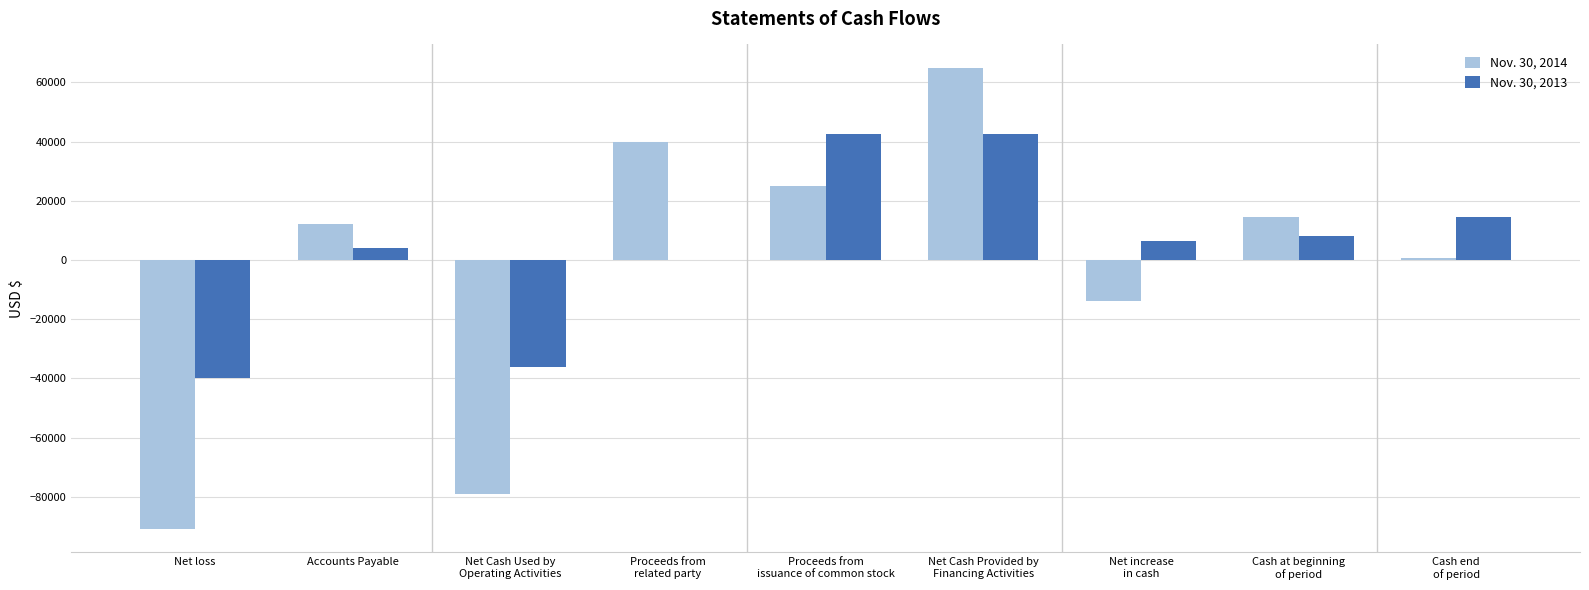

Read the Nov. 30, 2014 value at Net increase
in cash, to the nearest 100.

-13900